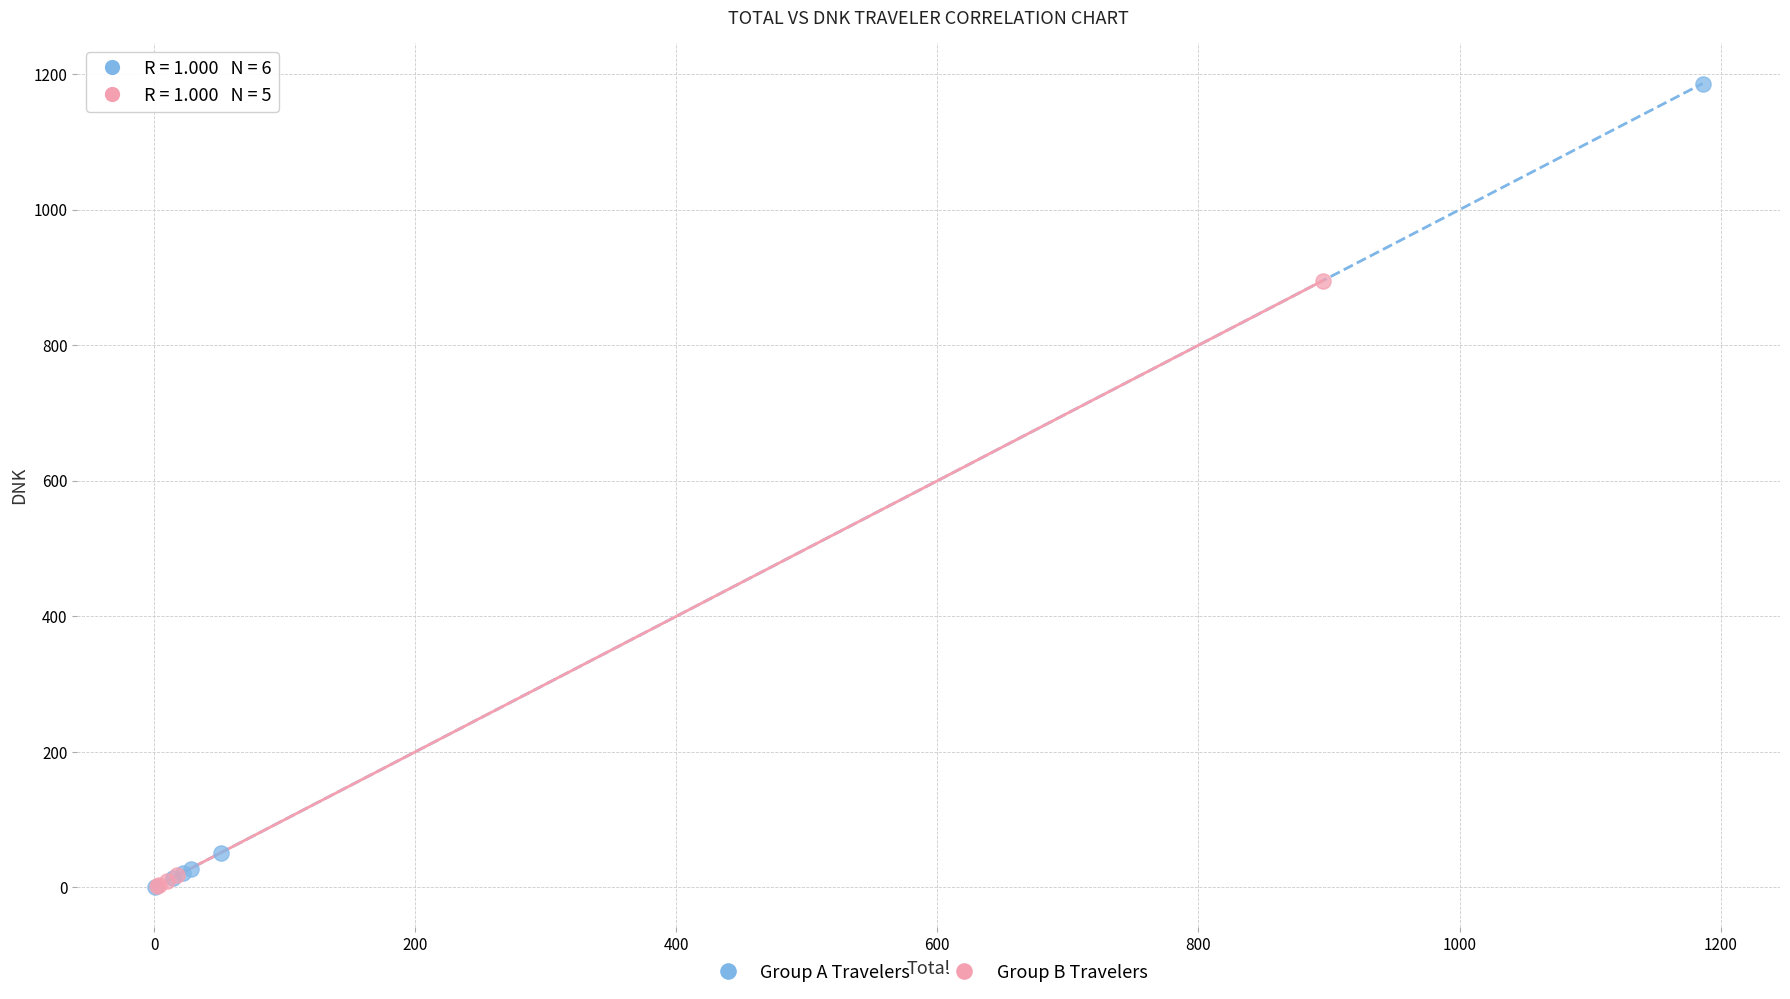

Which series reaches the maximum Y coordinate?

Group A Travelers